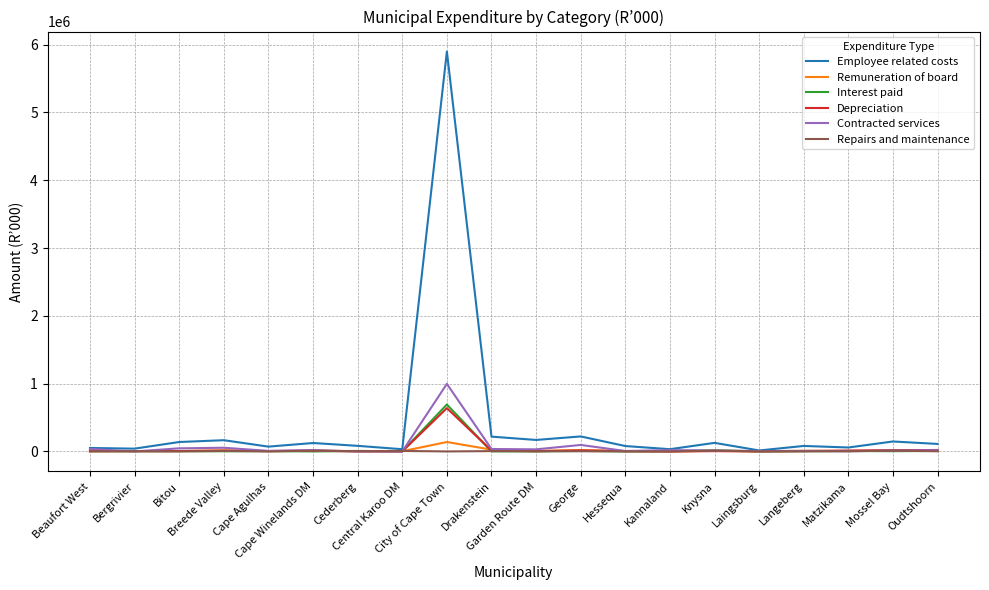

What is the difference between the highest and lowest values at Bergrivier?

41304